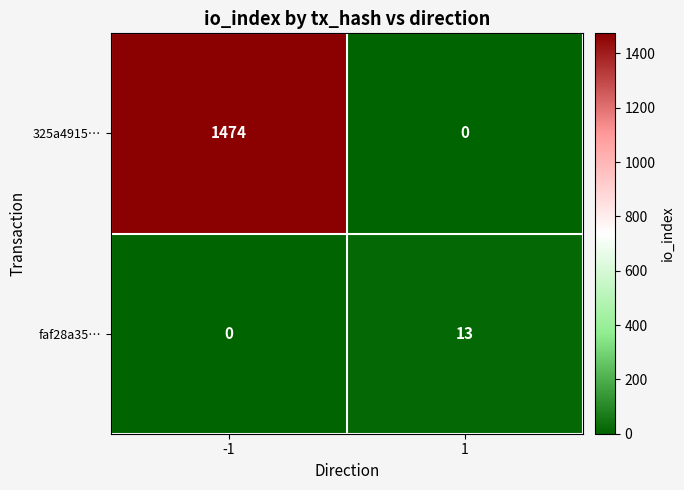

Between -1 and 1, which series saw the biggest shift?

325a4915…